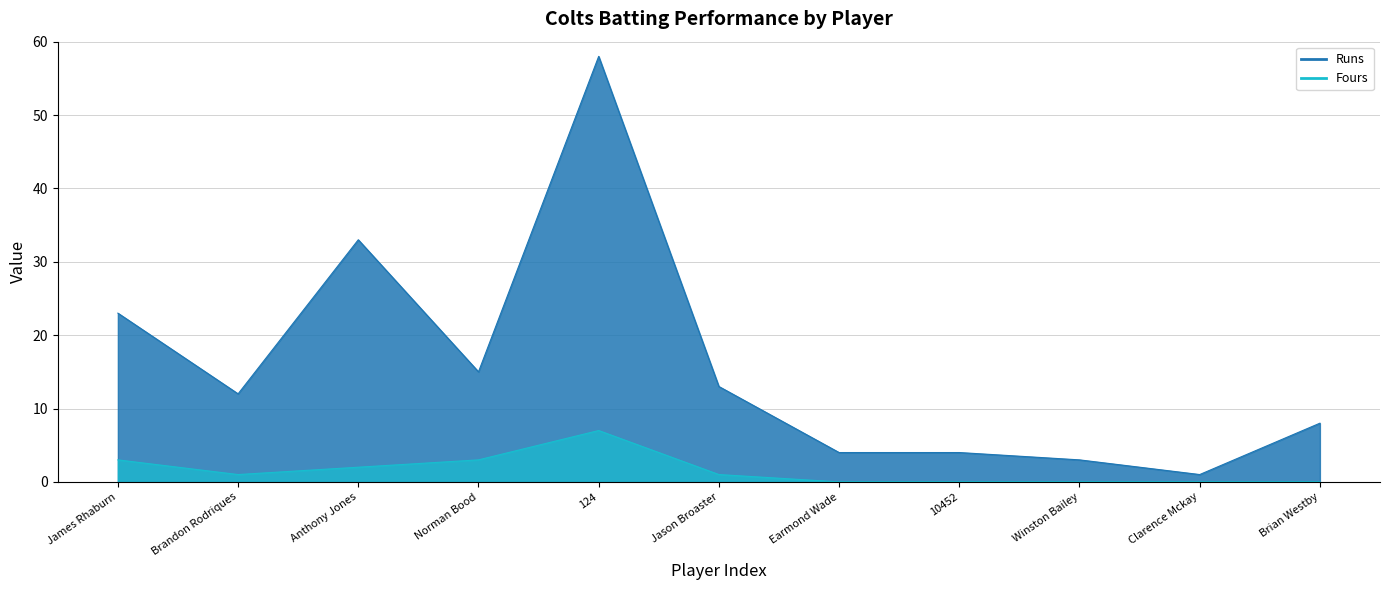

What is the difference between the second highest and minimum values in the Runs series?

32